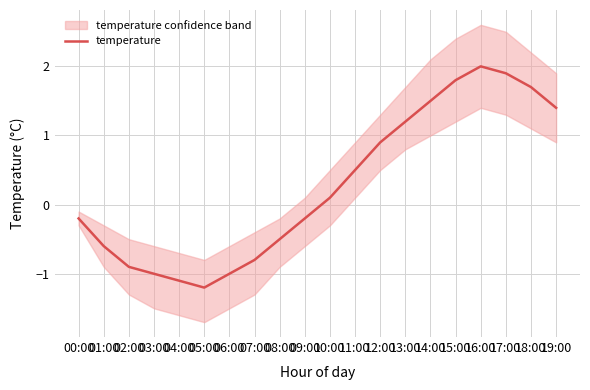

What position from the right is 17:00?

3